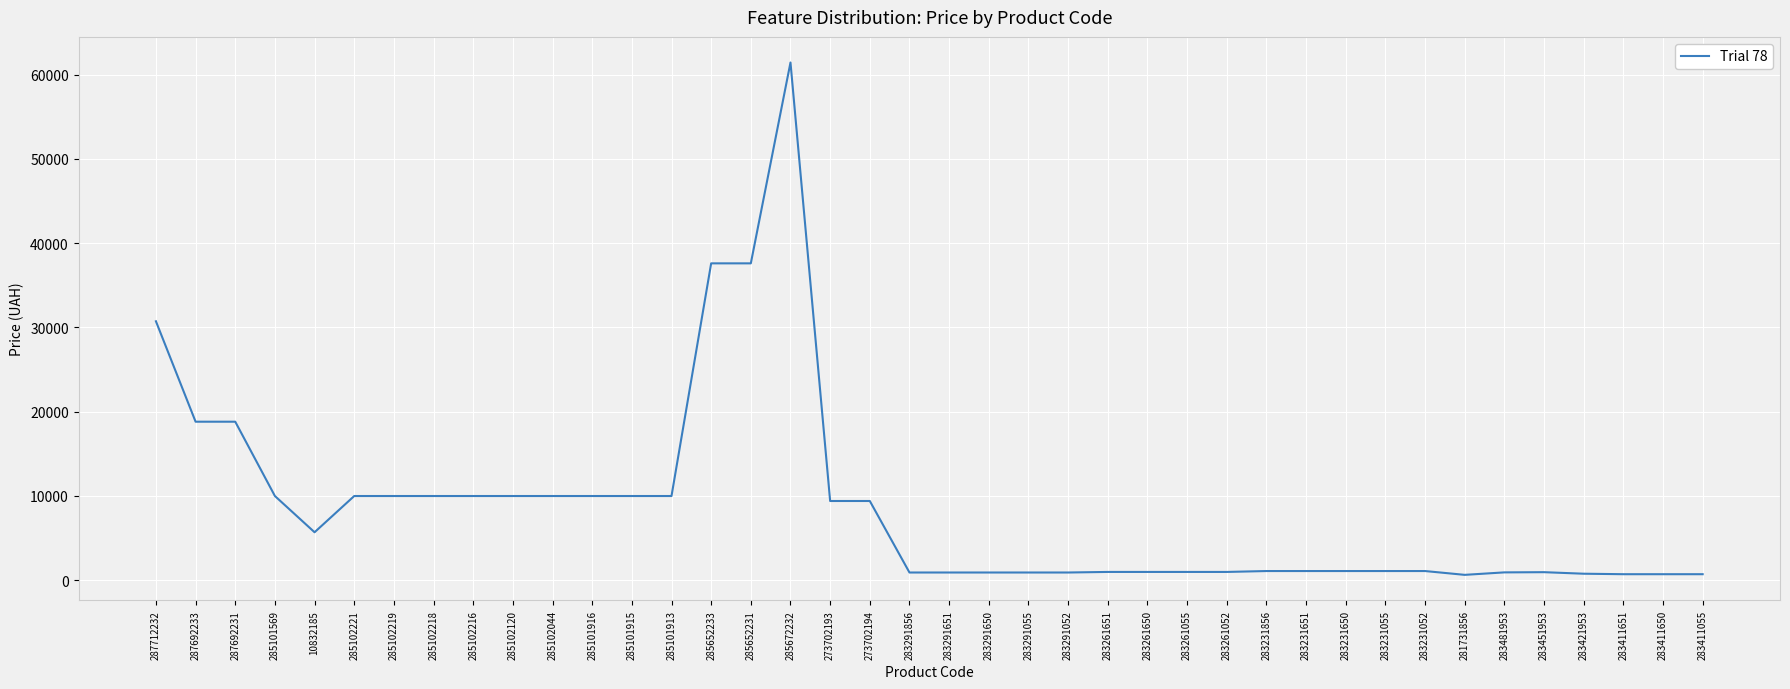

Where does the data first go above 1069?

287712232